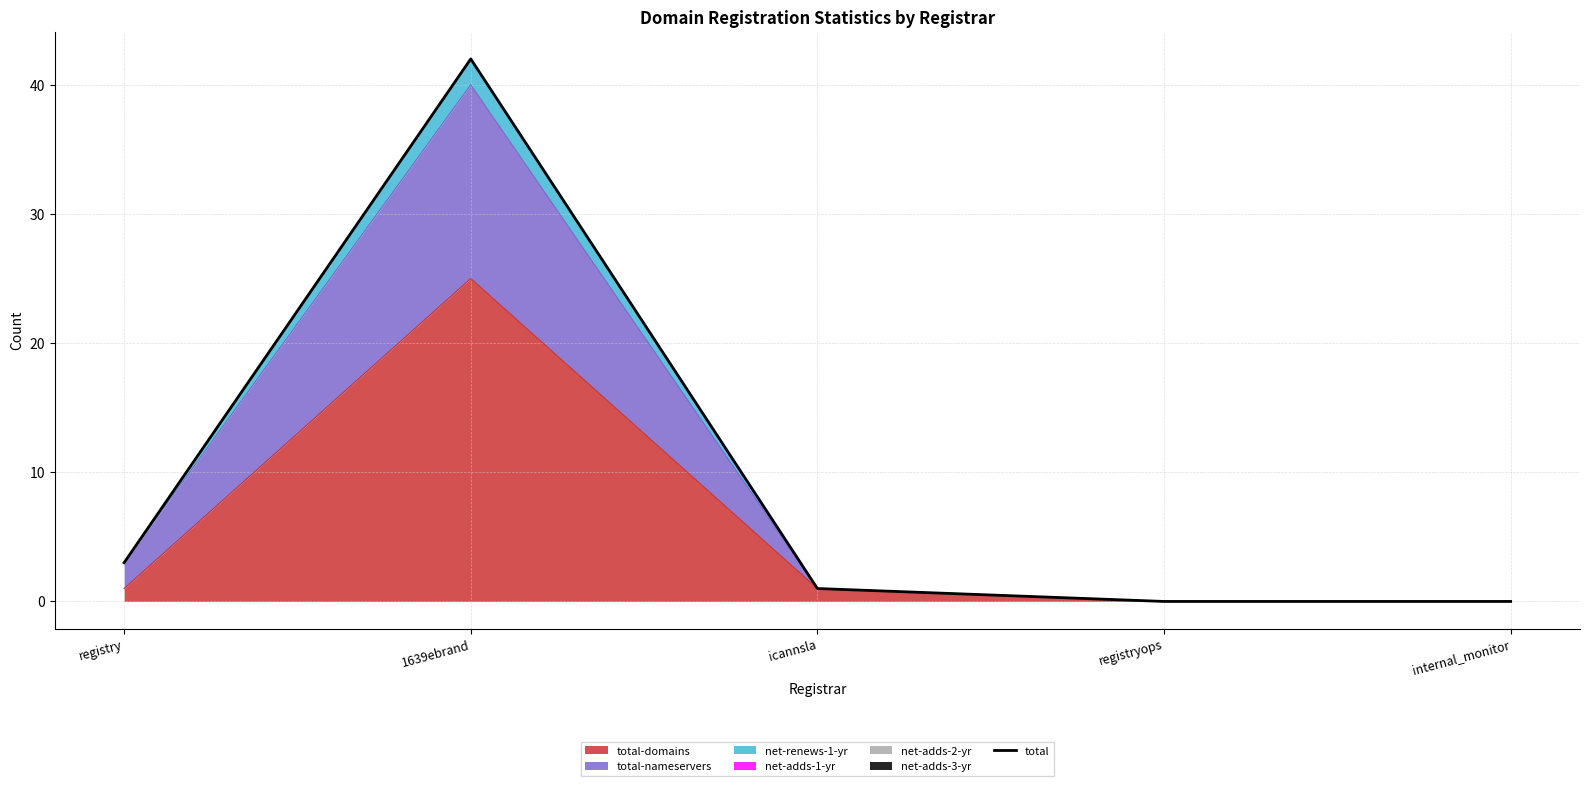

What is the label of the 5th point from the left?

internal_monitor